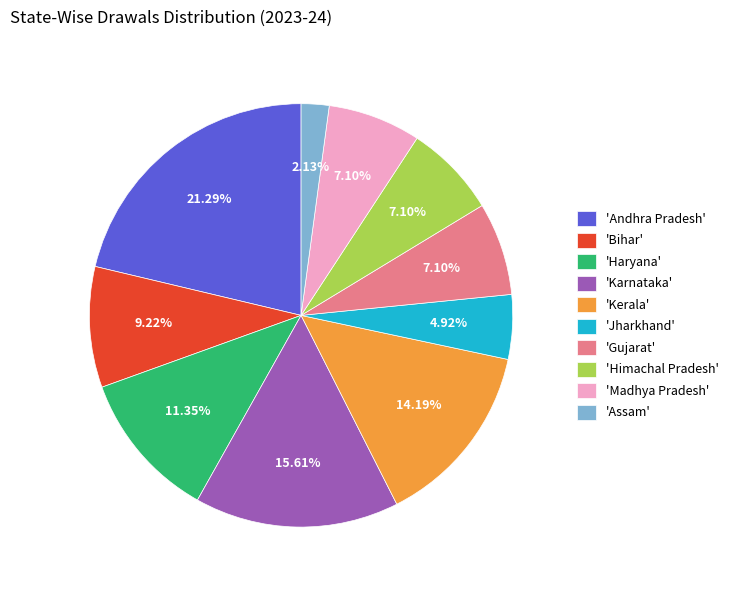

How many slices are in this pie chart?

10